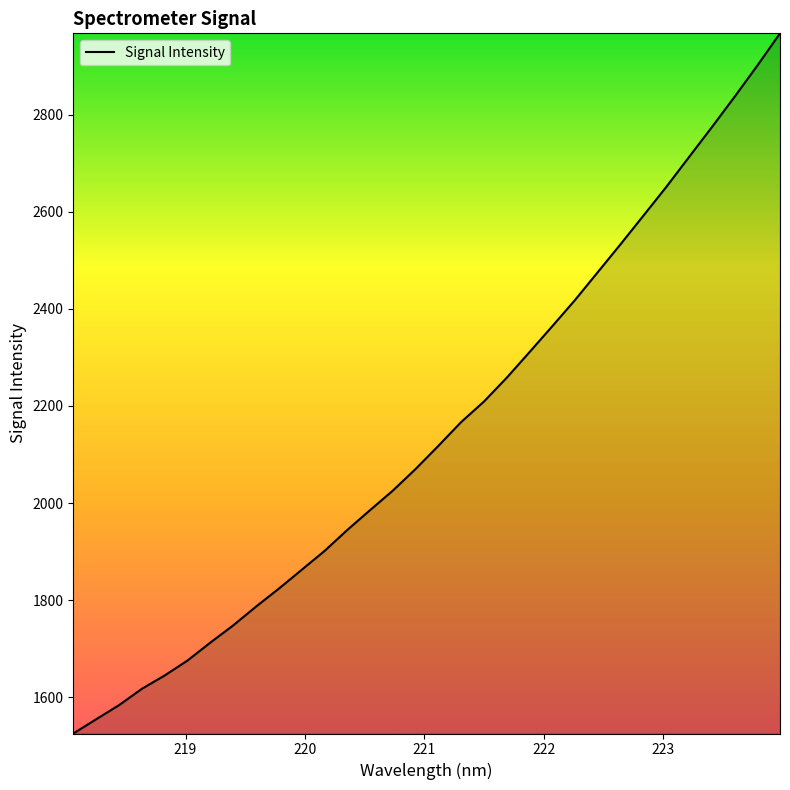

What is the maximum value shown in the chart?

2967.4